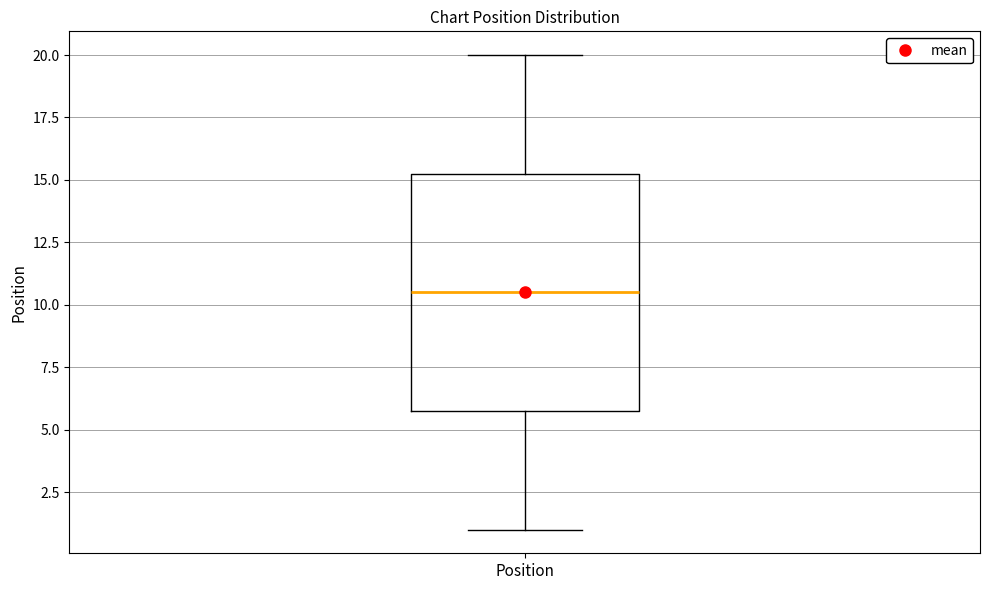

Read this box plot against the y-axis: the position of the median line, the range covered by the box, and the ends of both whiskers. The values are not printed on the chart, so give them approximately, as read against the axis.

median 10.5, box 6.0 to 15.5, whiskers 1.0 to 20.0